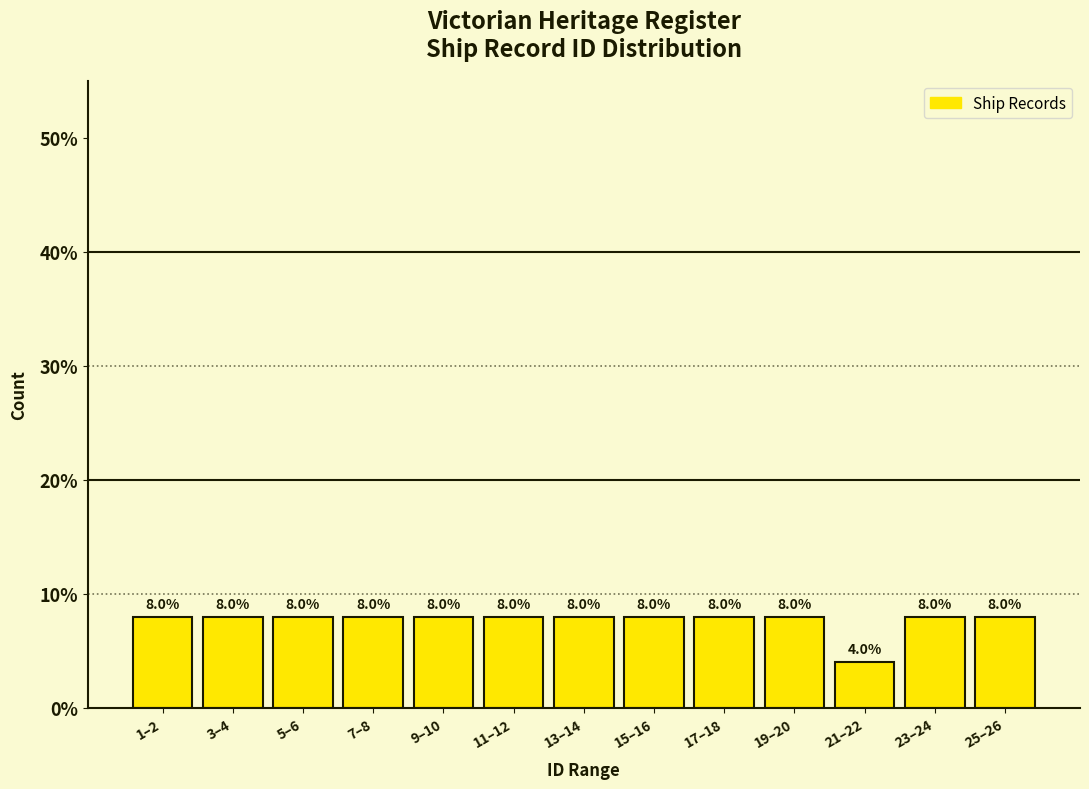

Reading right to left, what are all the values shown in this chart?

25–26=8	23–24=8	21–22=4	19–20=8	17–18=8	15–16=8	13–14=8	11–12=8	9–10=8	7–8=8	5–6=8	3–4=8	1–2=8